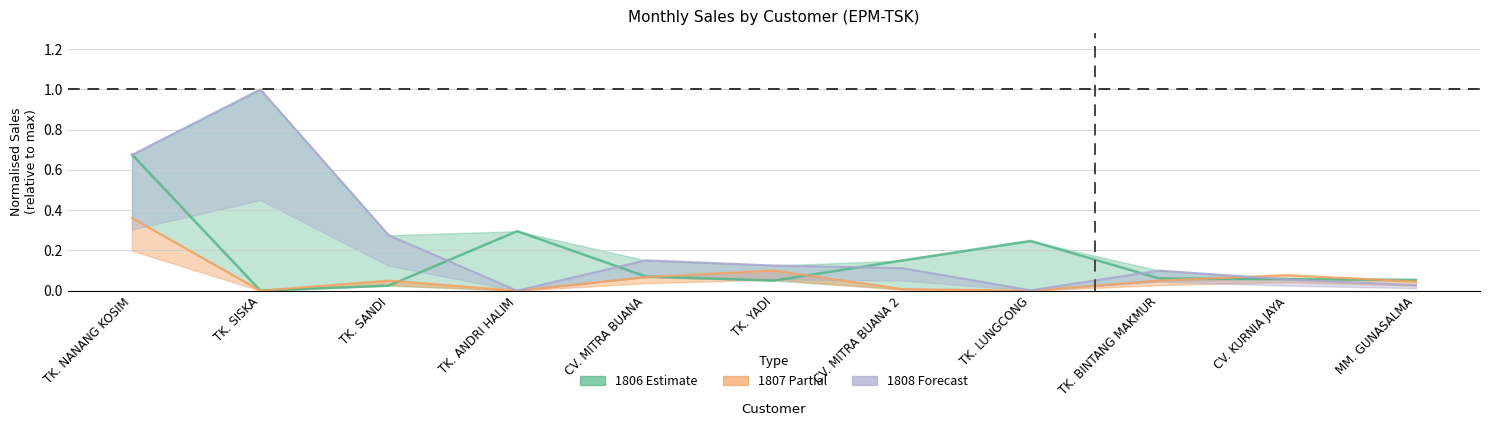

Is it true that 1806 equals 0.1 at CV. MITRA BUANA 2?

True